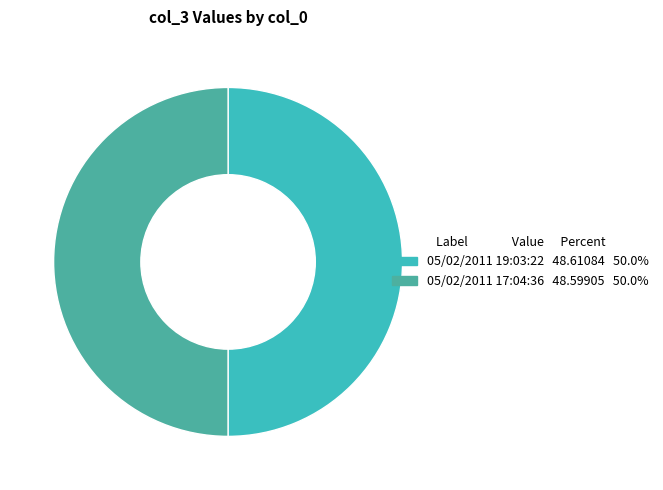

The 05/02/2011 19:03:22 slice represents 44% of the pie. True or false?

False